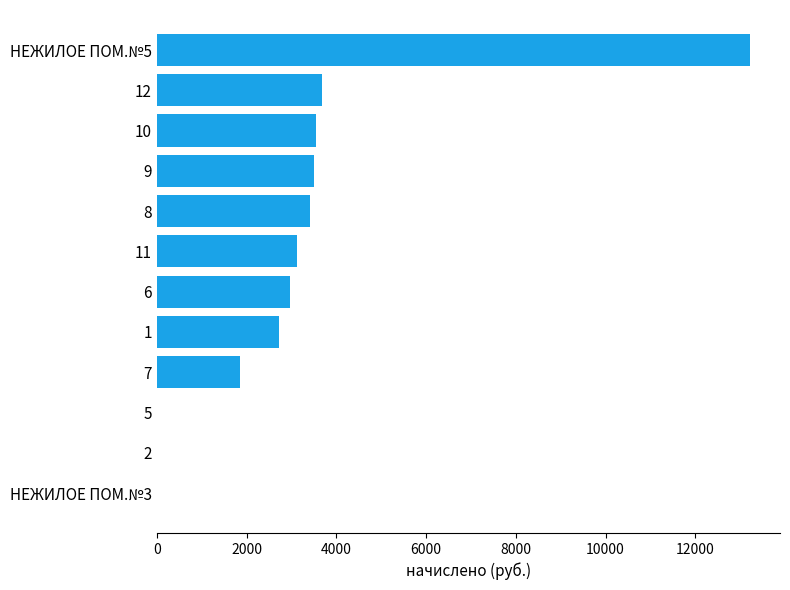

What is the change in value from 8 to НЕЖИЛОЕ ПОМ.№5?

+9806.8